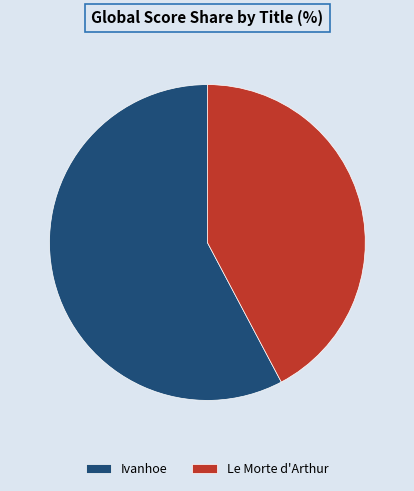

Which has a higher value, Le Morte d'Arthur or Ivanhoe?

Ivanhoe